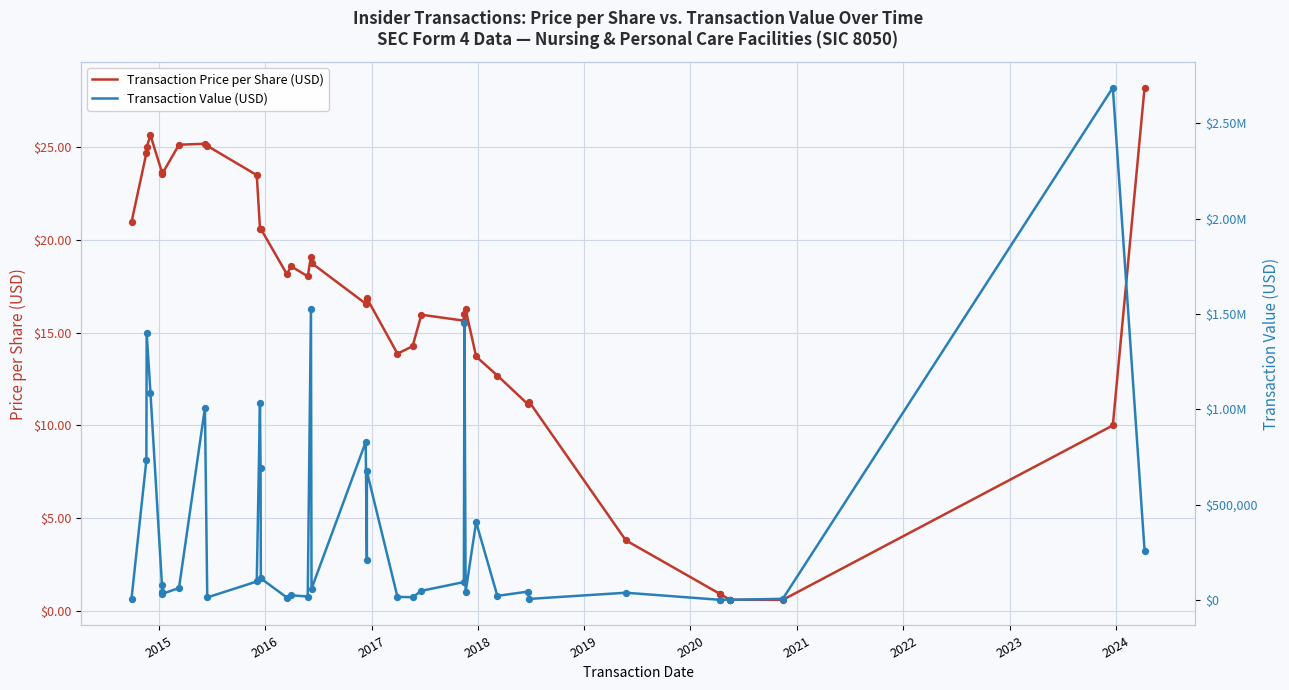

Which series contains the highest Y value?

Transaction Value (USD)